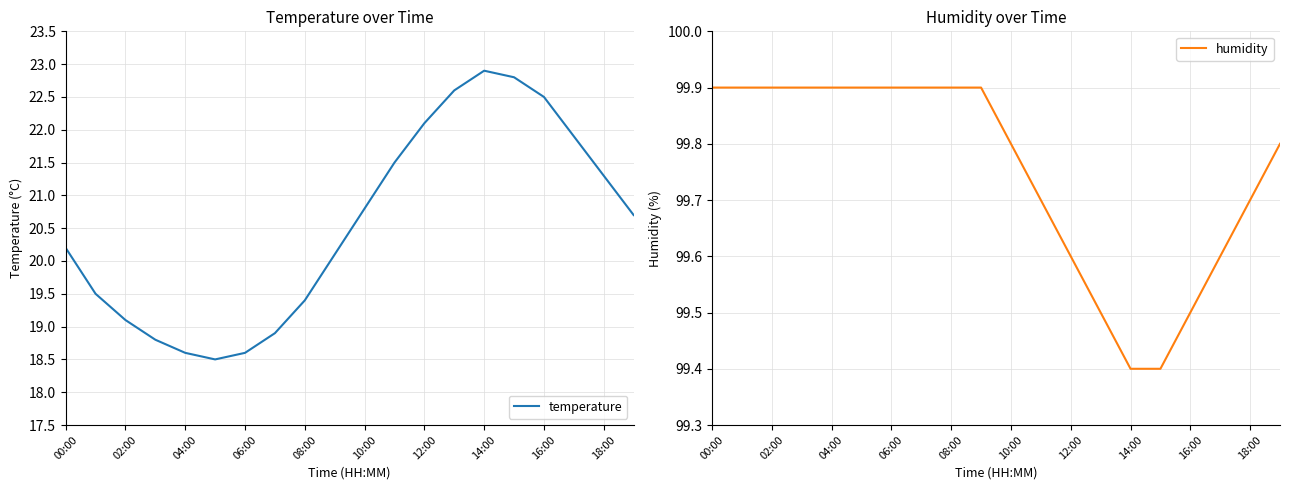

Between 11 and 15, which series saw the biggest shift?

temperature